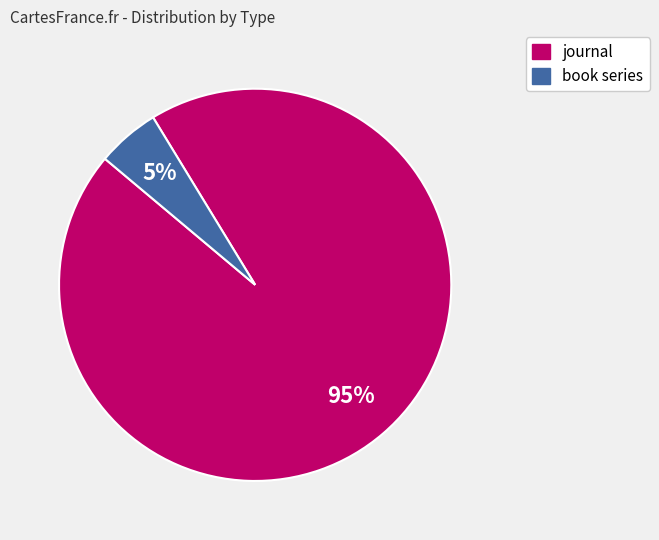

What percentage is the book series slice, to the nearest percent?

5%